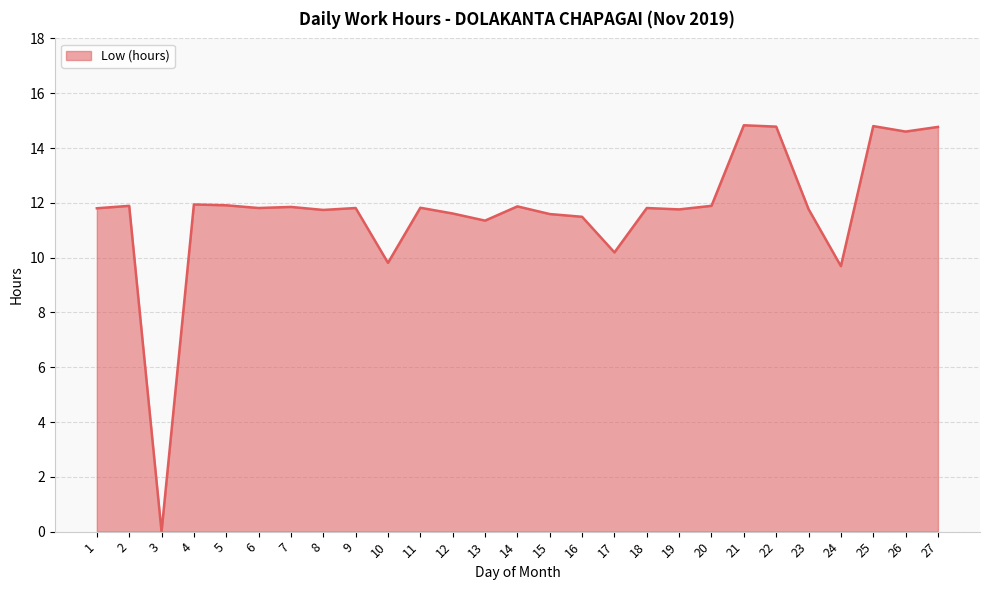

Does the chart display data point markers on the line(s)?

No